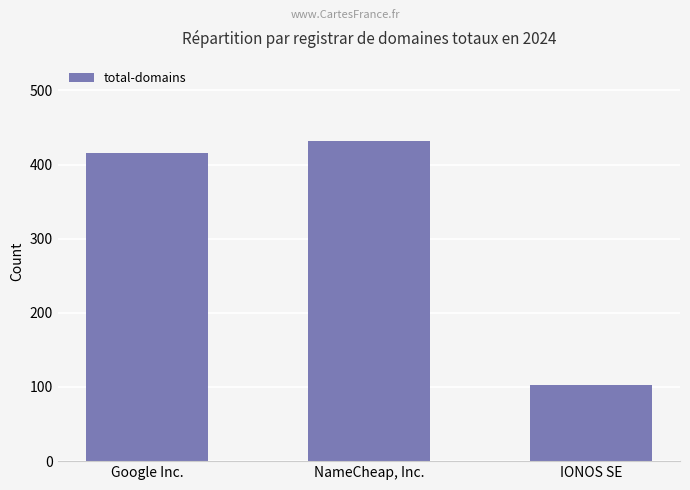

What is the label of the 2nd bar from the right?

NameCheap, Inc.